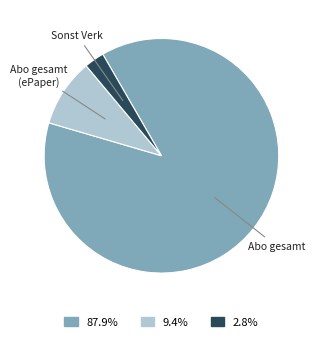

Is there any slice that represents more than half of the pie?

Yes